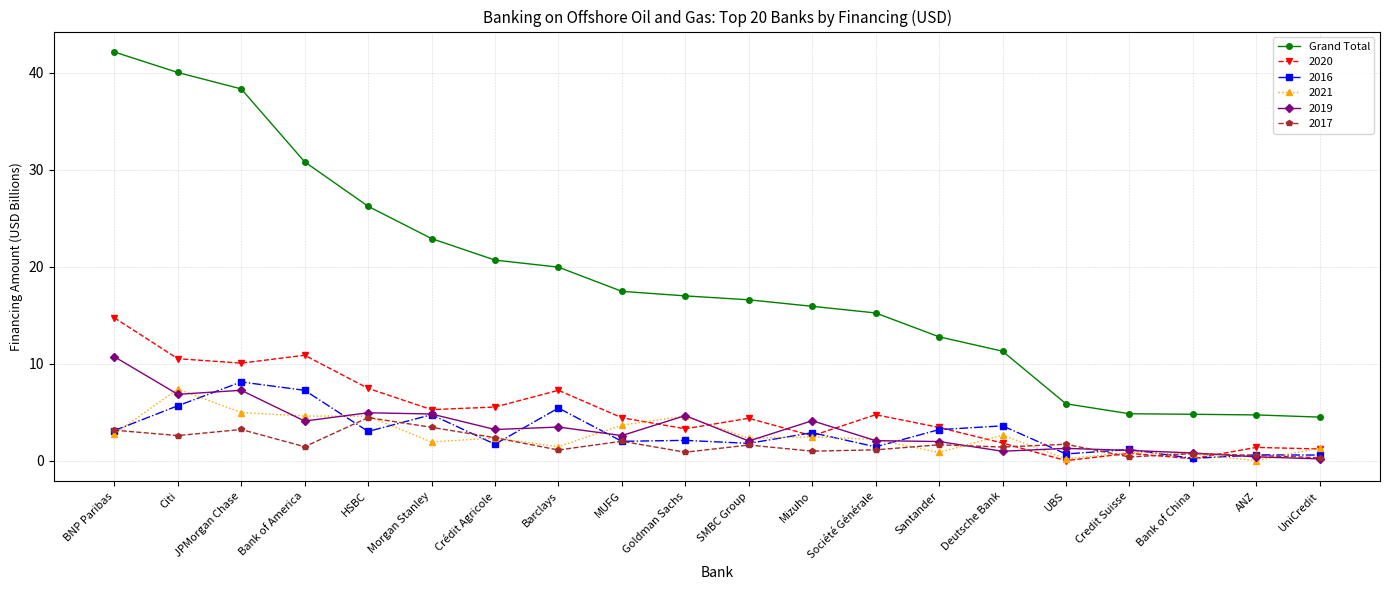

What is the maximum value shown in the chart?

42.1